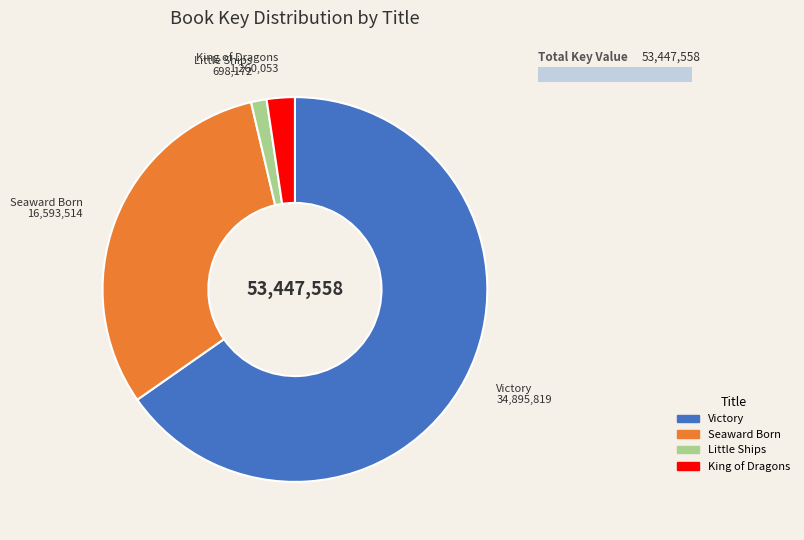

How many segments does this pie chart have?

4